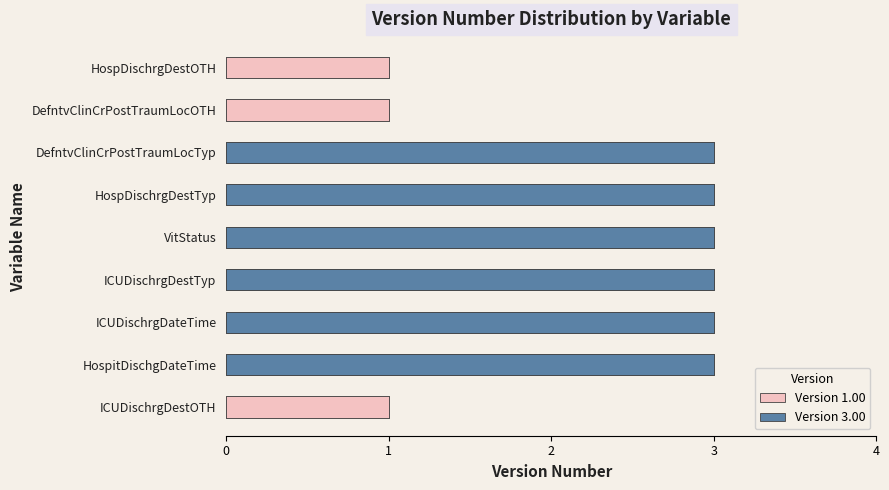

What position from the right is ICUDischrgDateTime?

7